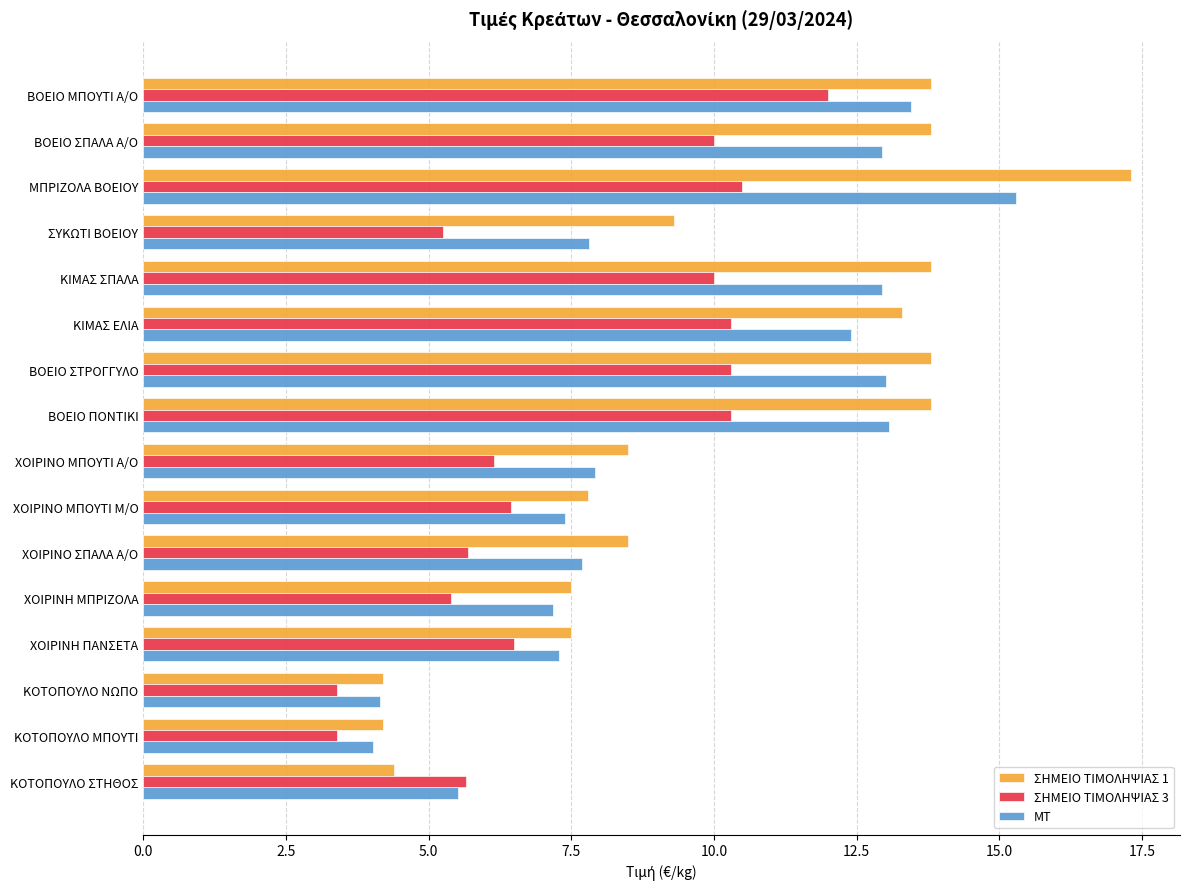

List the series in order of their overall mean, lowest first.

ΣΗΜΕΙΟ ΤΙΜΟΛΗΨΙΑΣ 3, ΜΤ, ΣΗΜΕΙΟ ΤΙΜΟΛΗΨΙΑΣ 1